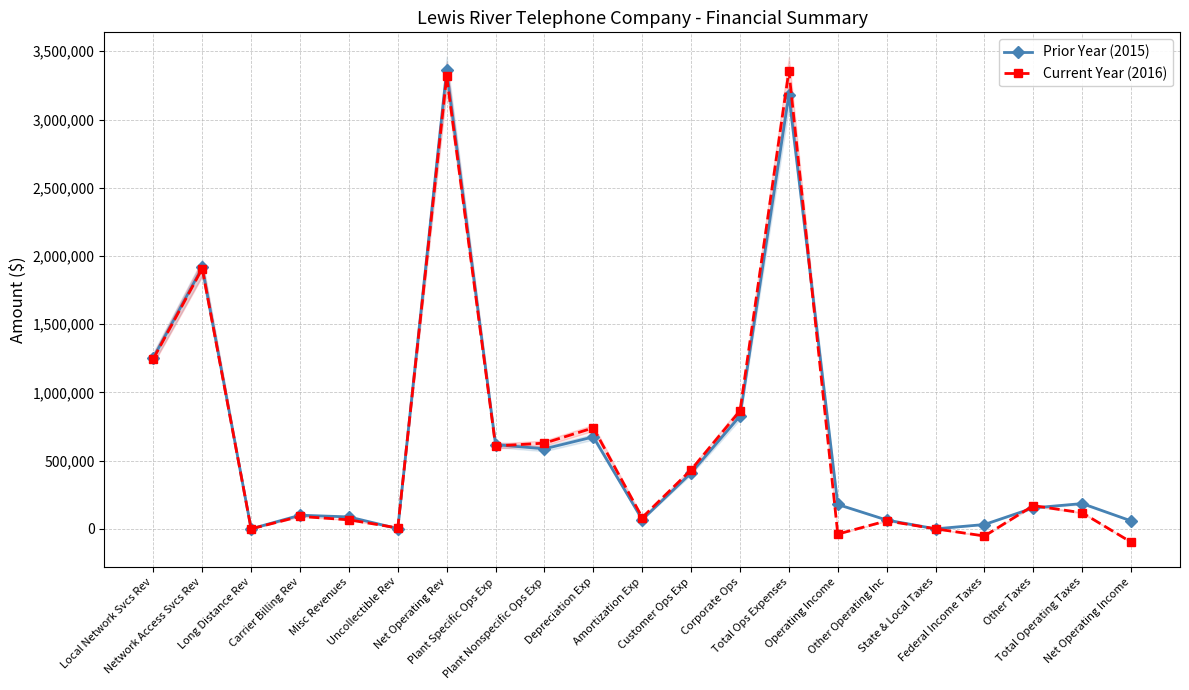

What value does the Prior Year (2015) series have at Total Operating Taxes?

185158.0